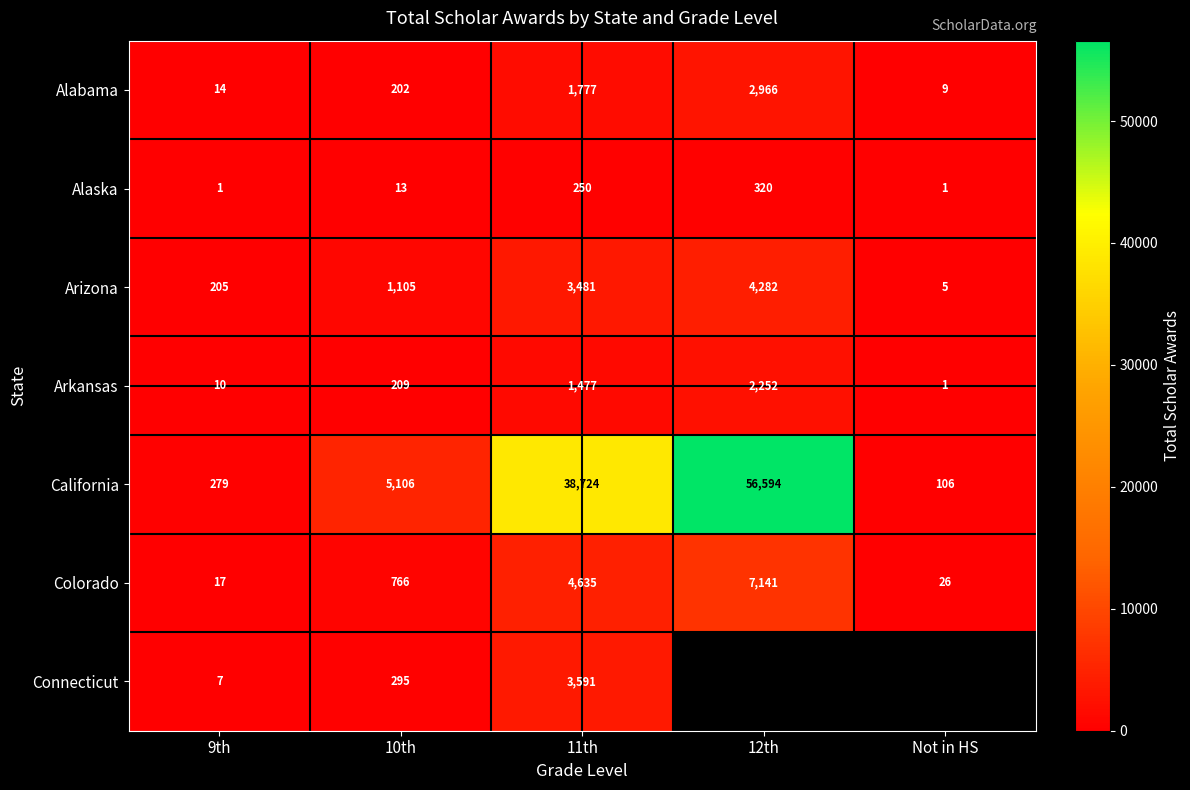

Count the number of categories in the chart.

5